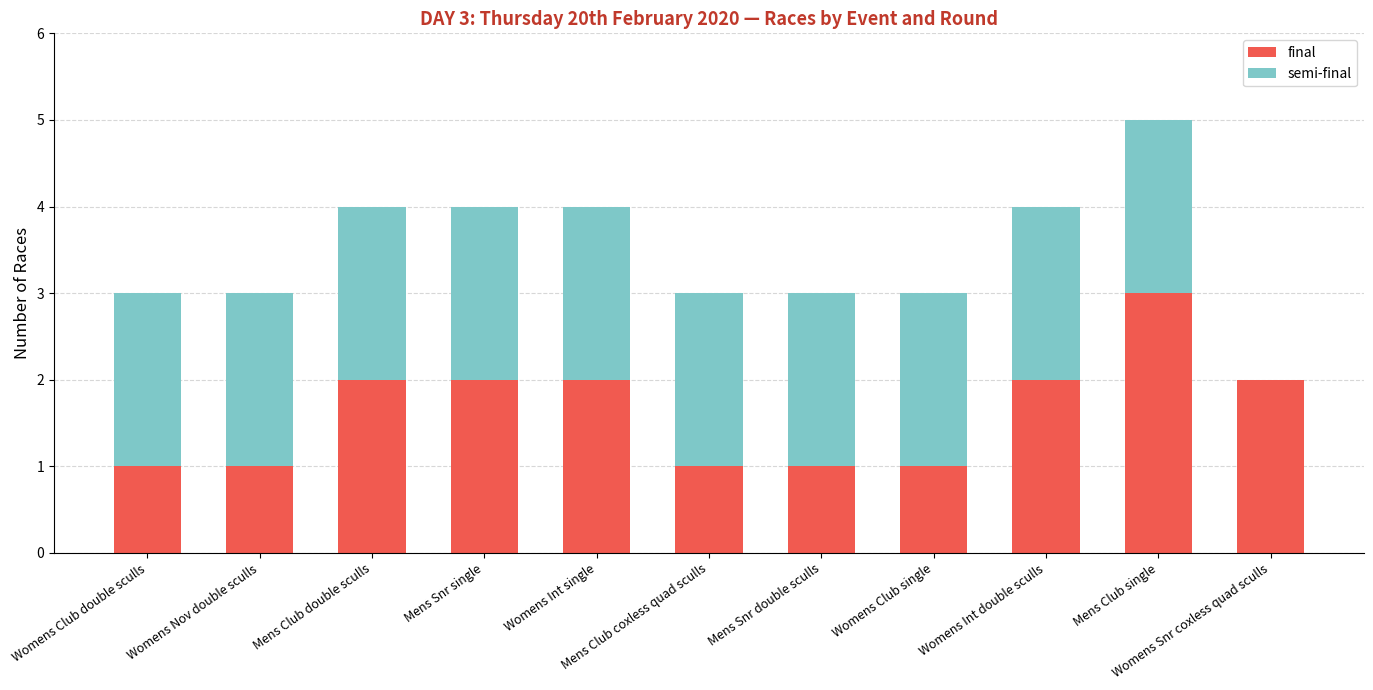

What is the average value of the final series?

2